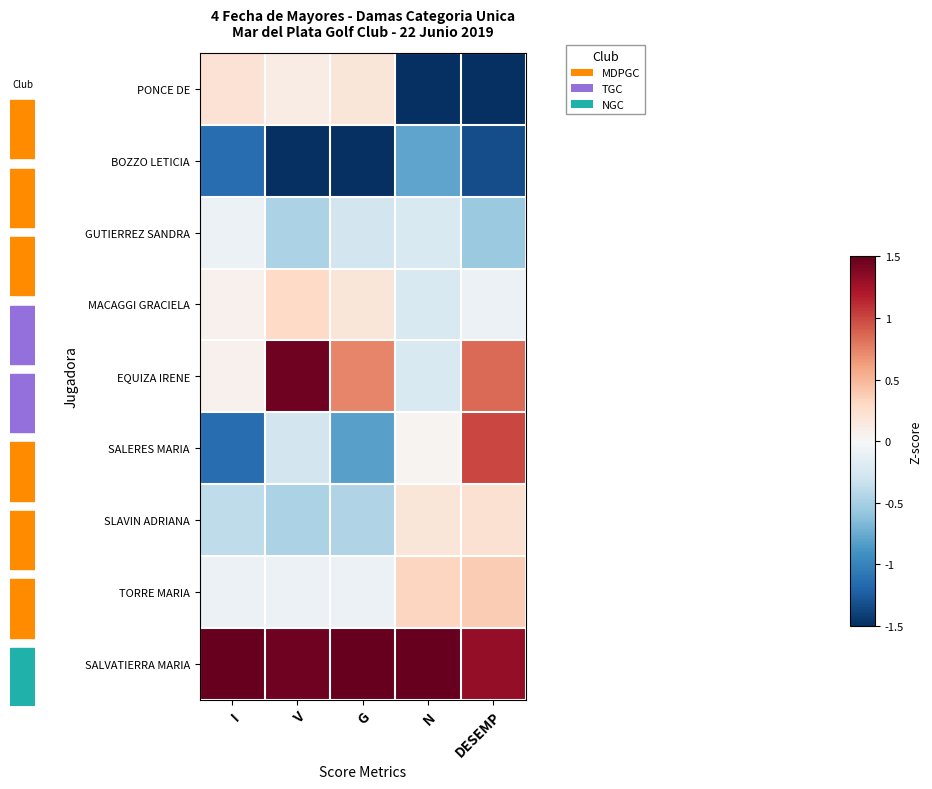

What is the spread (max minus min) of values at DESEMP?

3.1